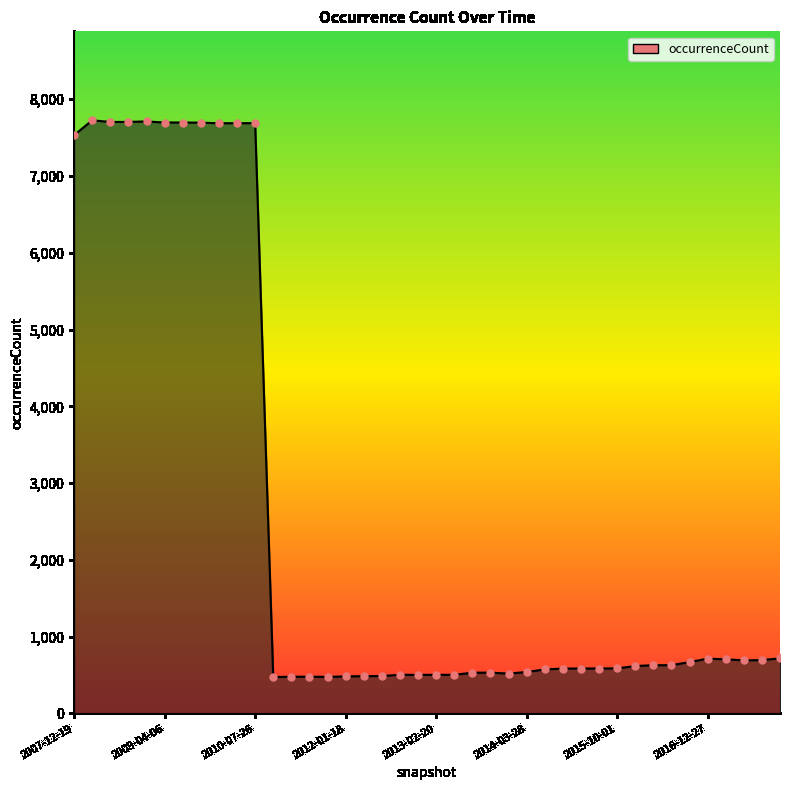

What is the difference between the maximum and minimum values?

7252